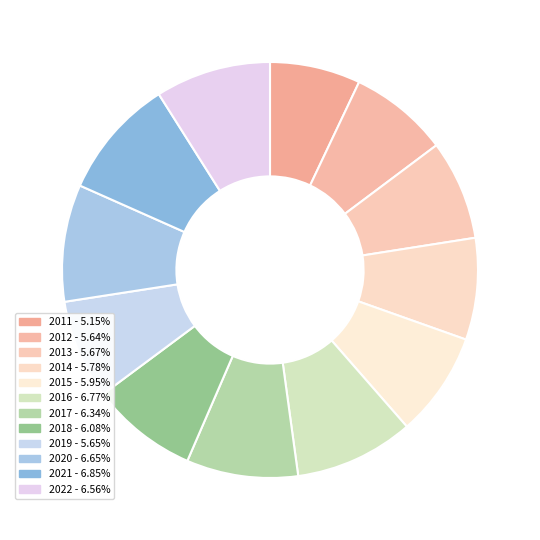

Is there a majority slice in this chart?

No